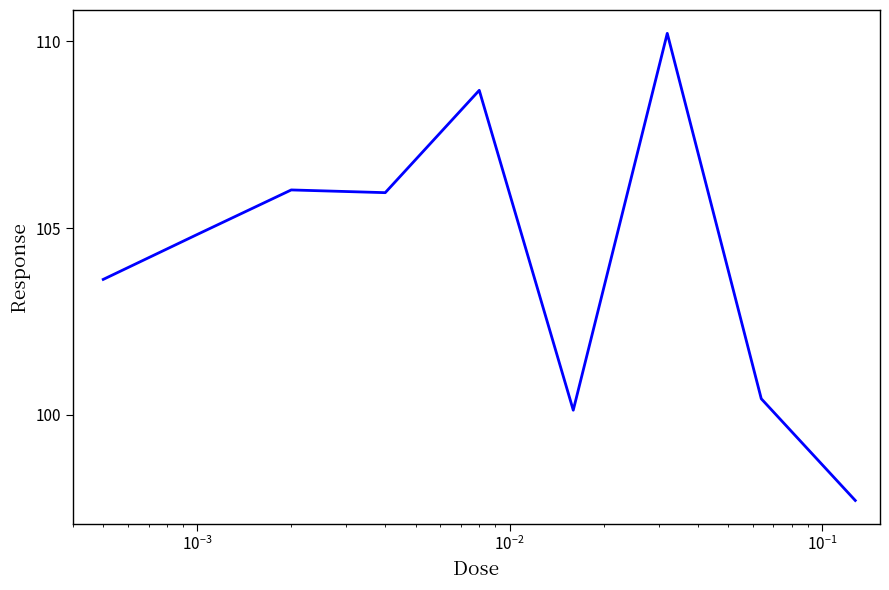

What is the difference between the maximum and minimum values?

12.5